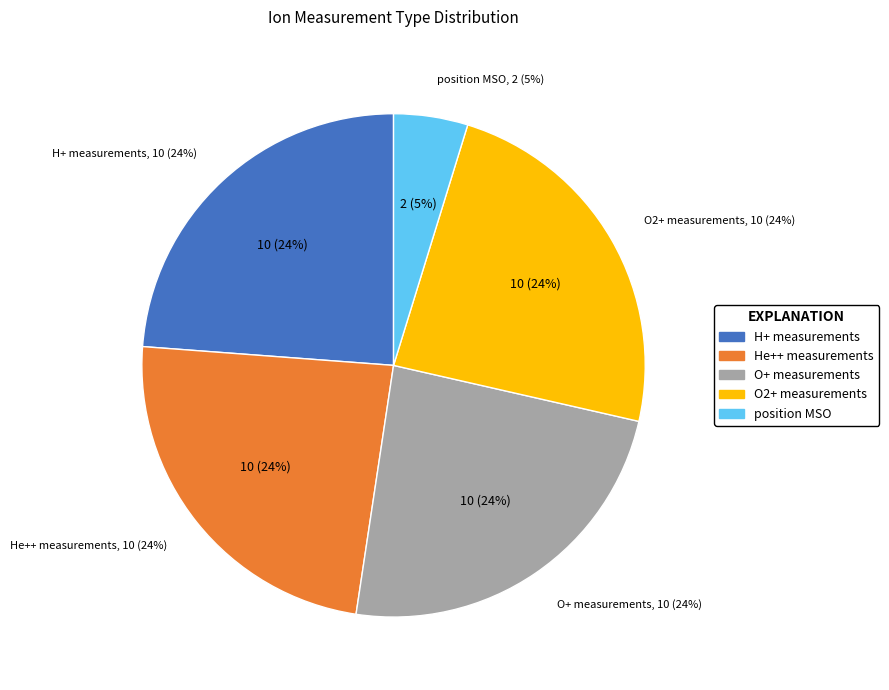

True or false: He++ Temp 1D accounts for 46% of the total.

False